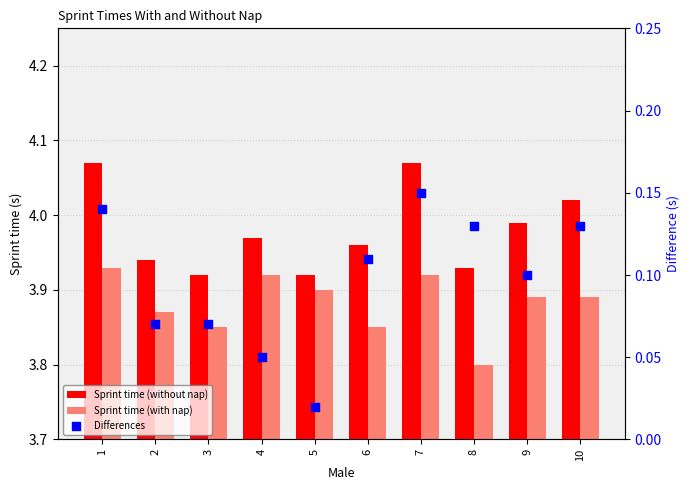

Which series has the largest Y range (max minus min)?

Sprint time (without nap)